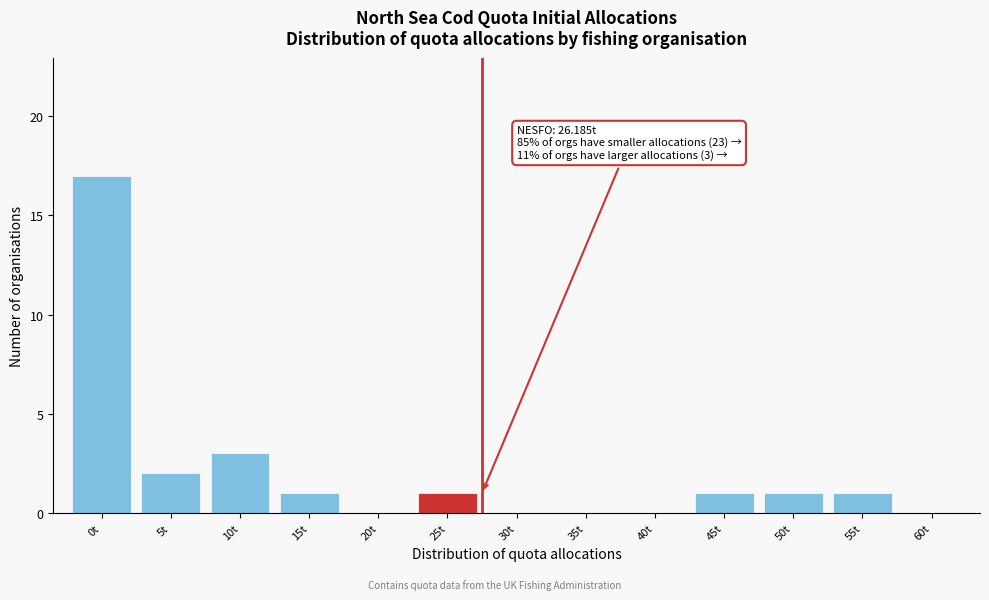

Reading right to left, list all the values displayed in this chart.

60t=0	55t=1	50t=1	45t=1	40t=0	35t=0	30t=0	25t=1	20t=0	15t=1	10t=3	5t=2	0t=17